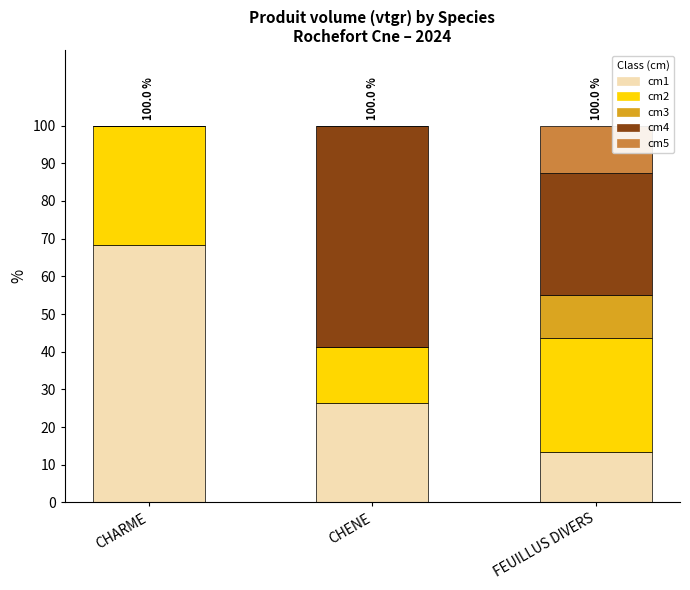

The cm1 series shows 17.3 at CHENE. True or false?

False